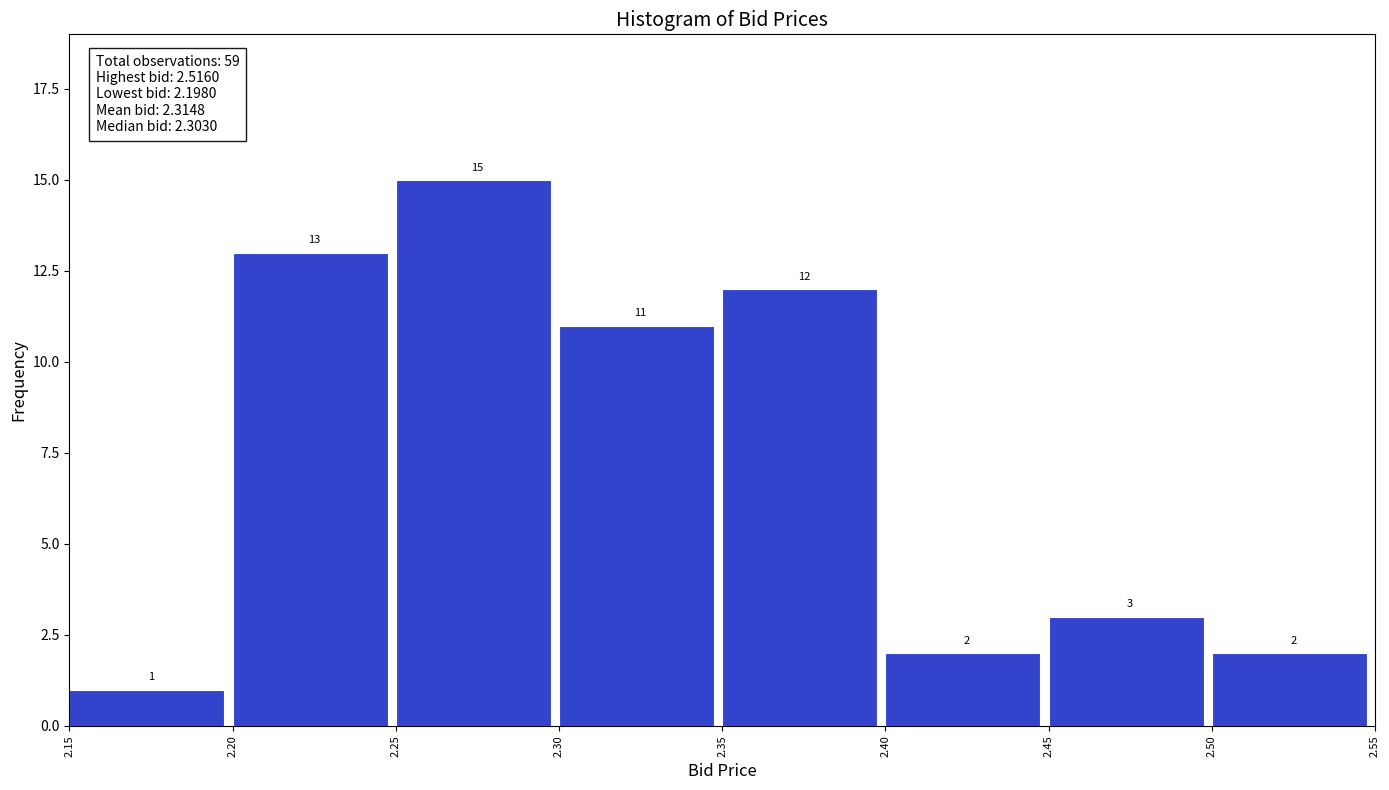

How tall is the bar that spans 2.50 to 2.55 on the x-axis?

2